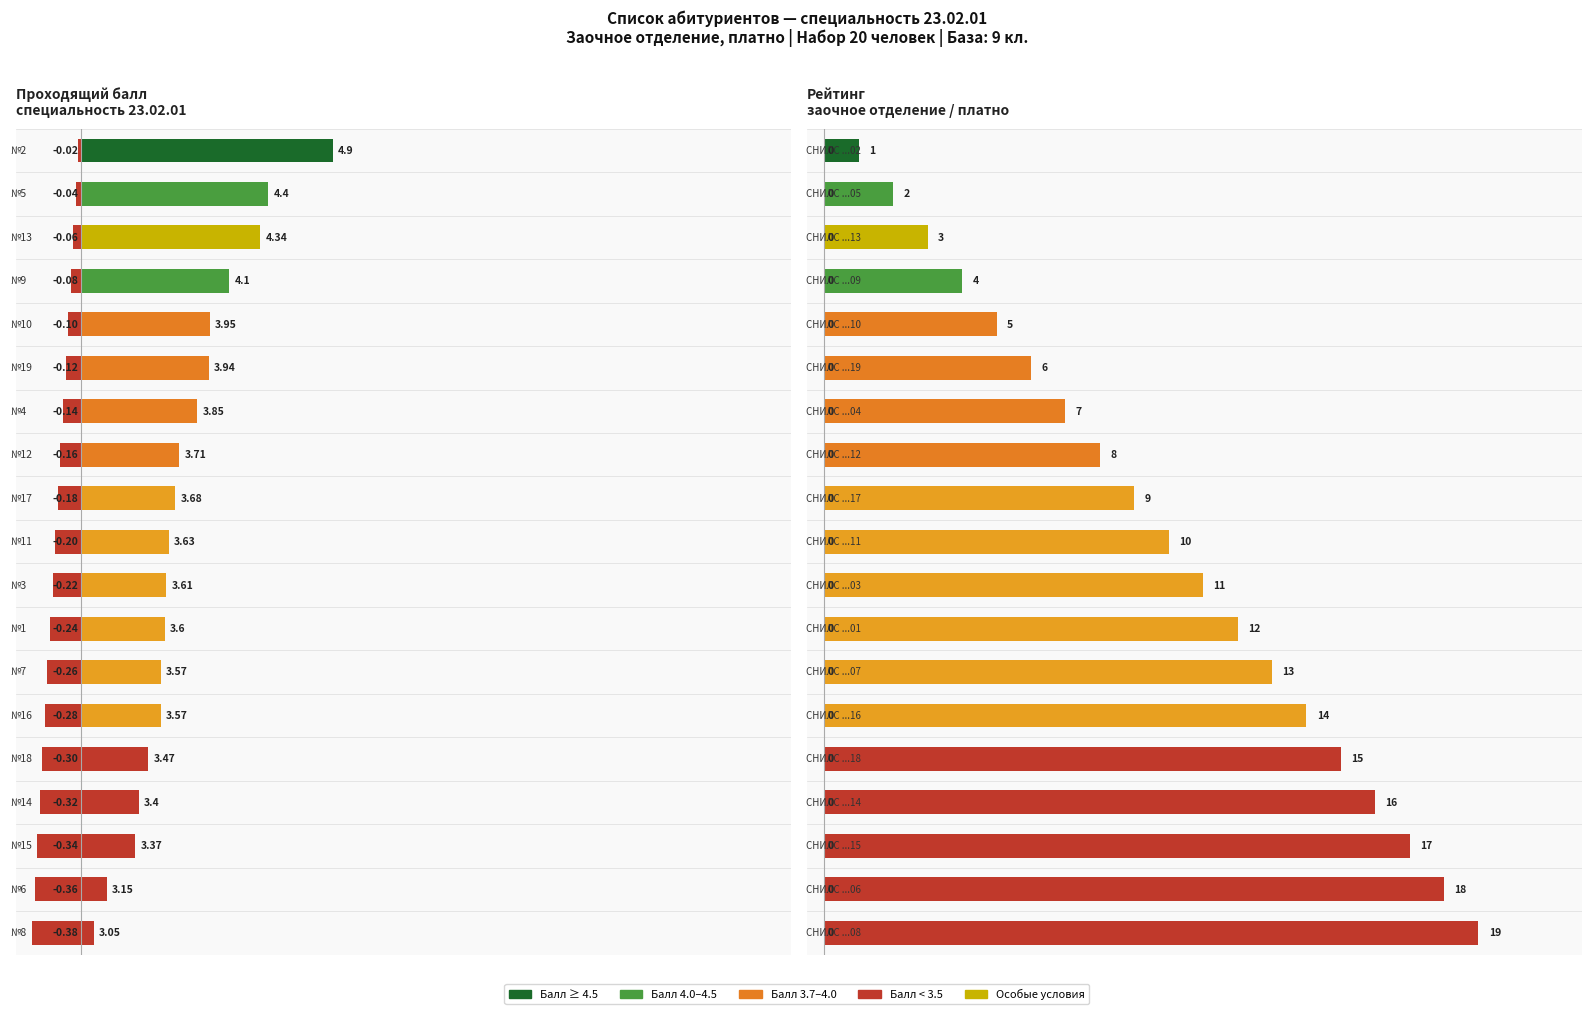

Are the bars horizontal?

Yes